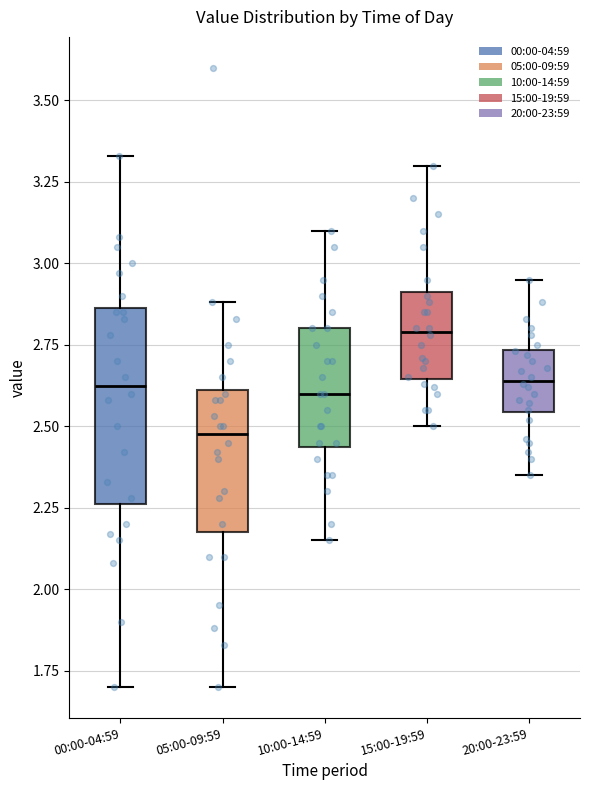

Where is the lower edge of the box for 05:00-09:59 on the y-axis? The values are not printed on the chart, so give them approximately, as read against the axis.

2.20